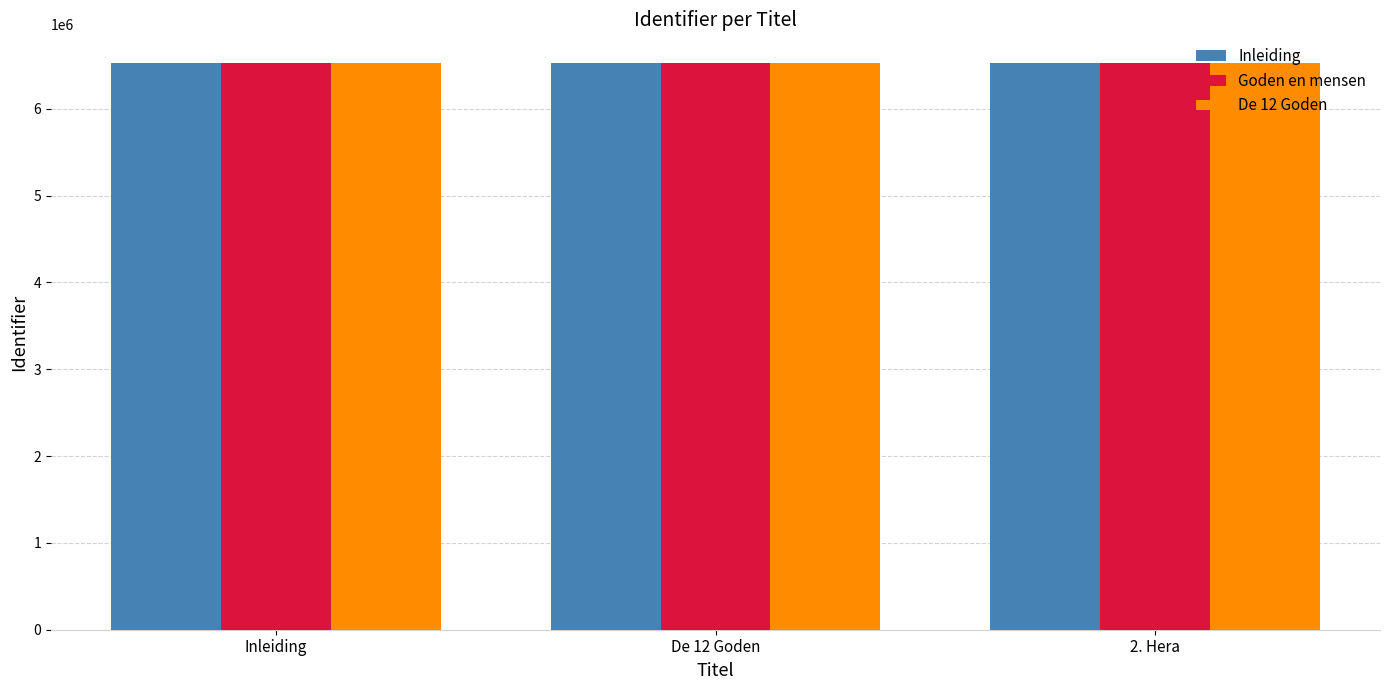

What are all the series names shown in the legend?

Inleiding, Goden en mensen, De 12 Goden